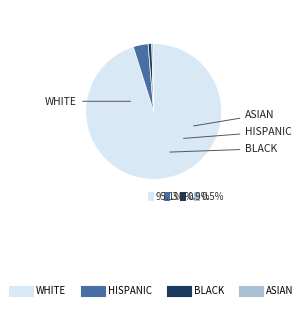

Count the number of slices in the pie.

4